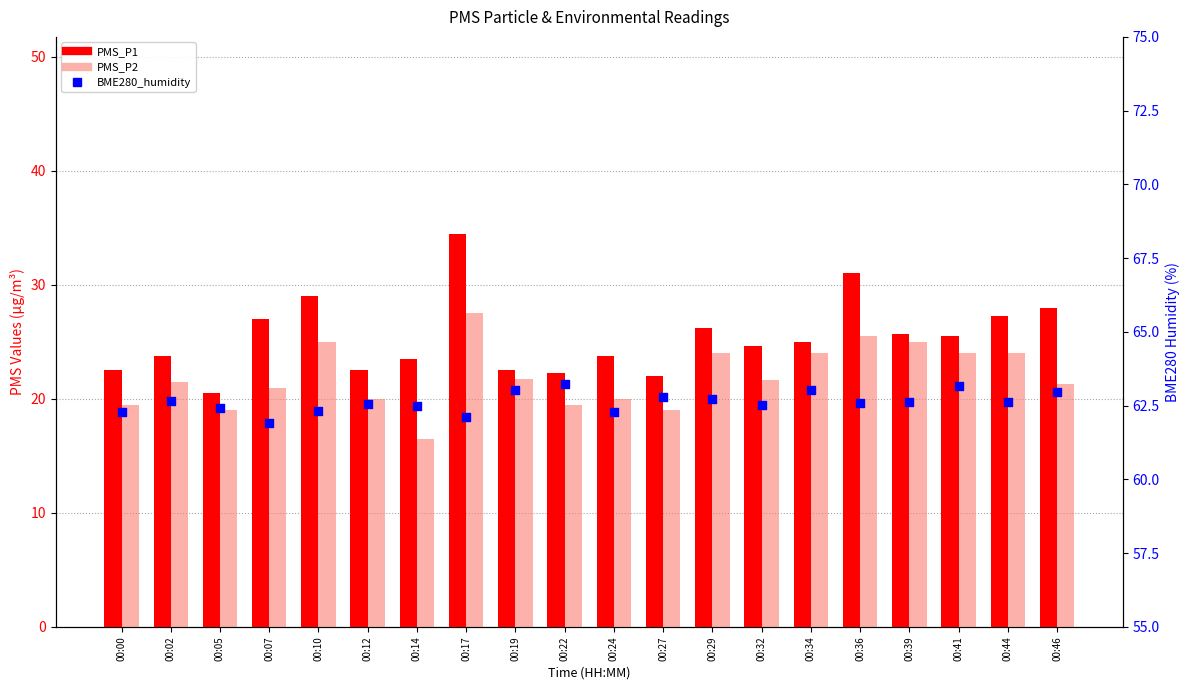

At how many categories does at least one series exceed 19?

20